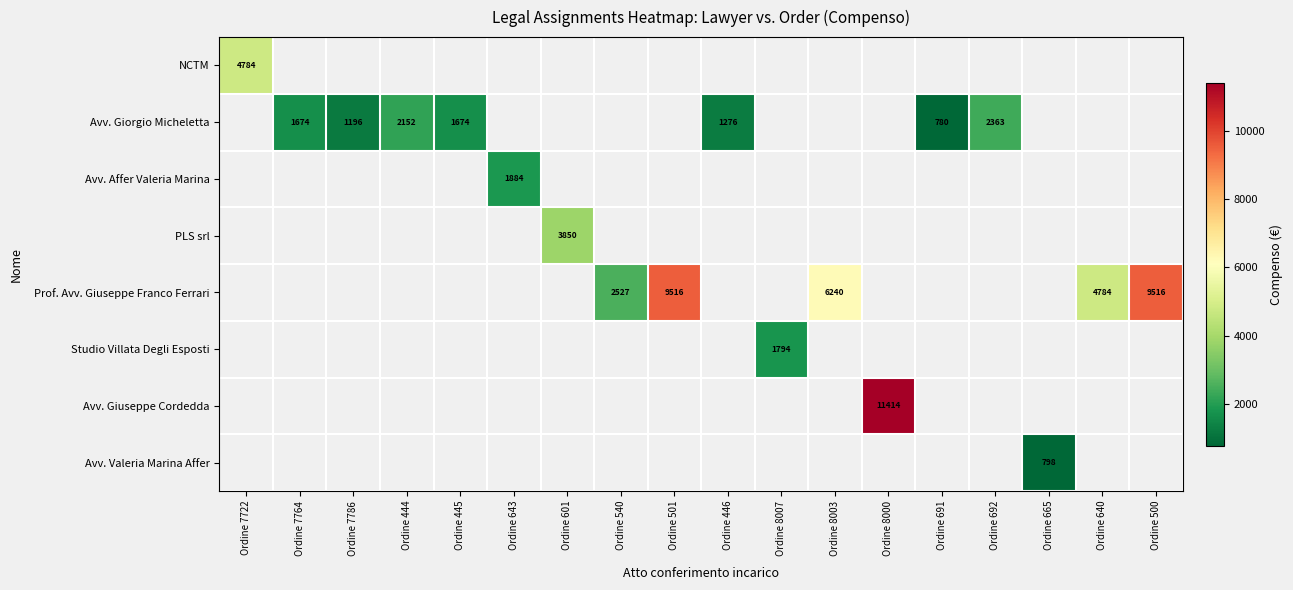

Which label corresponds to the smallest value in the chart?

Ordine 691